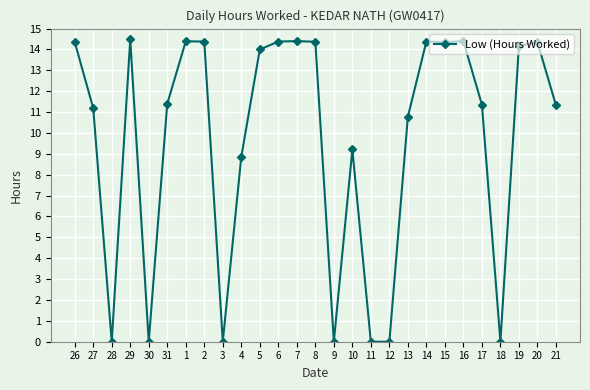

Approximately how many times larger is the value at 5 compared to 29?

1.0